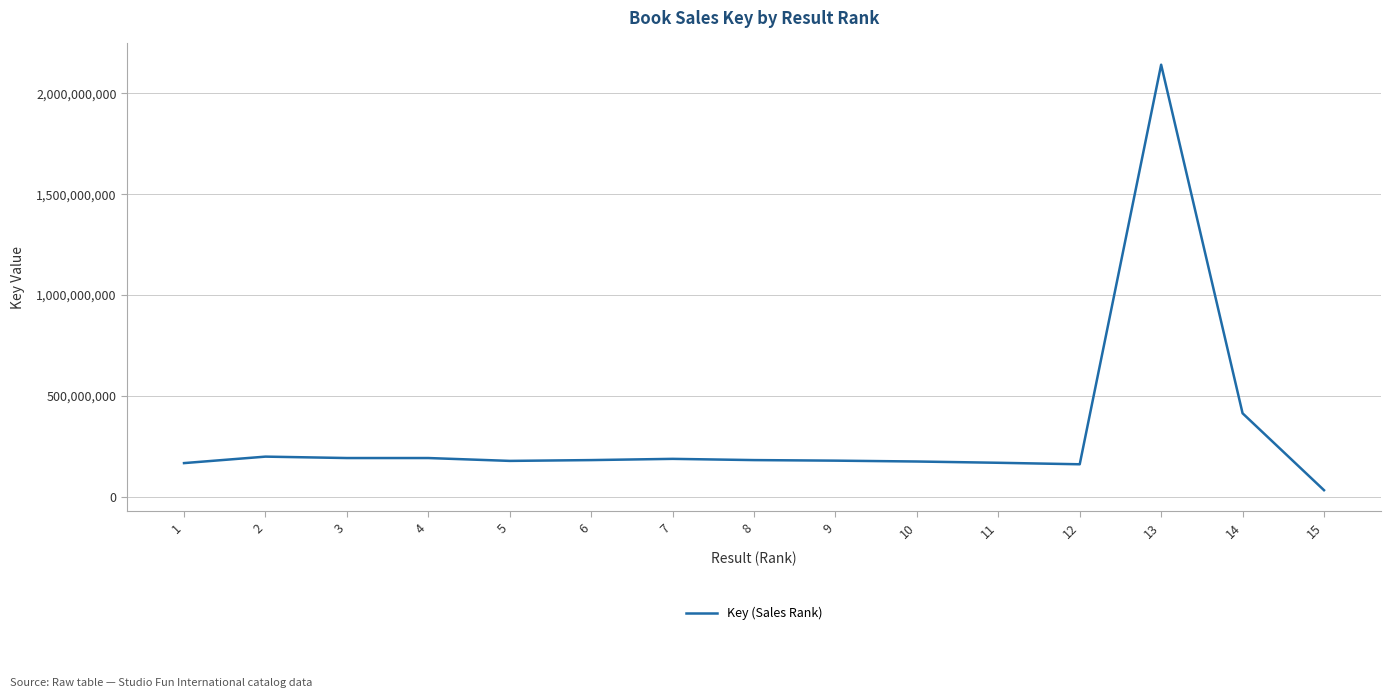

Count the number of data series in this chart.

1